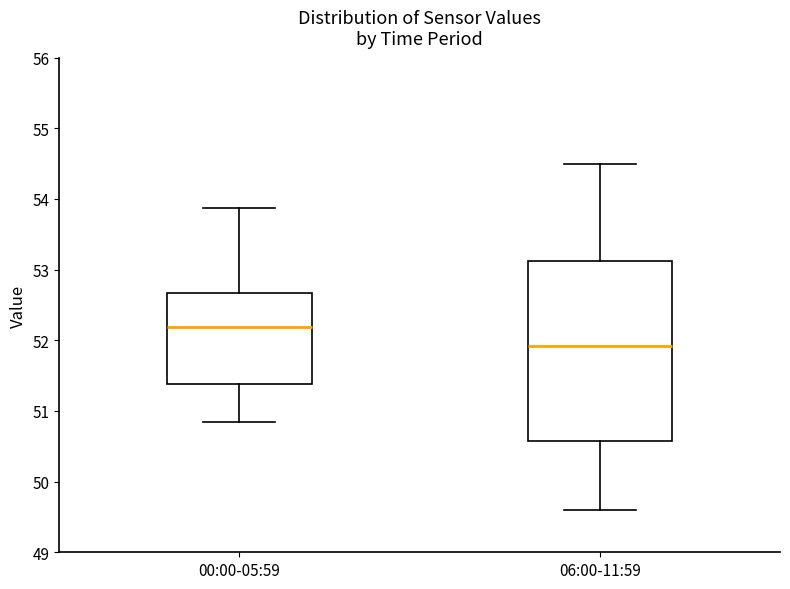

Reading left to right, transcribe this box plot: for each box, give where its median line is, the range the box spans, and where its two whiskers end, as read against the y-axis. The values are not printed on the chart, so give them approximately, as read against the axis.

00:00-05:59: median 52.2, box 51.4 to 52.7, whiskers 50.8 to 53.9
06:00-11:59: median 51.9, box 50.6 to 53.1, whiskers 49.6 to 54.5